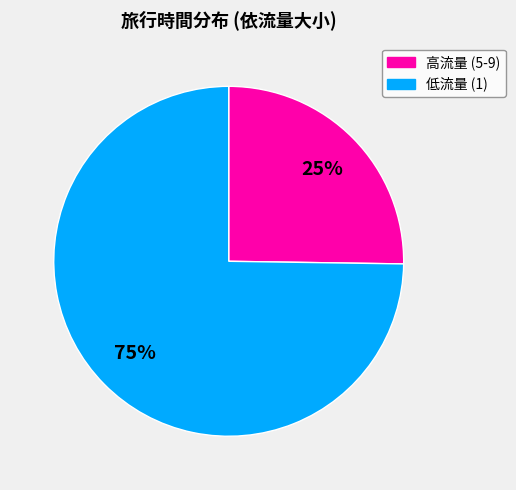

Rank the categories by value from highest to lowest.

低流量 (1), 高流量 (5-9)